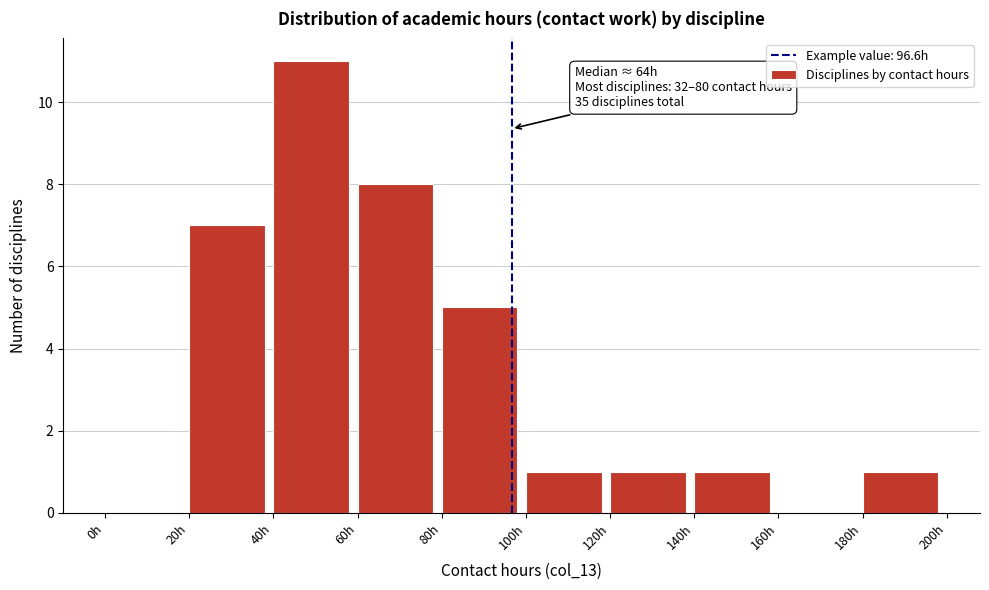

Over which range of the x-axis is the bar tallest?

40 to 60